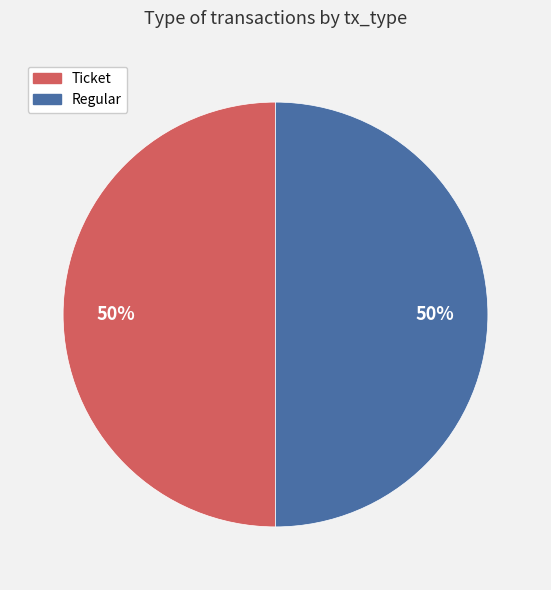

To the nearest percent, what is the difference between the Regular and Ticket slice percentages?

0%